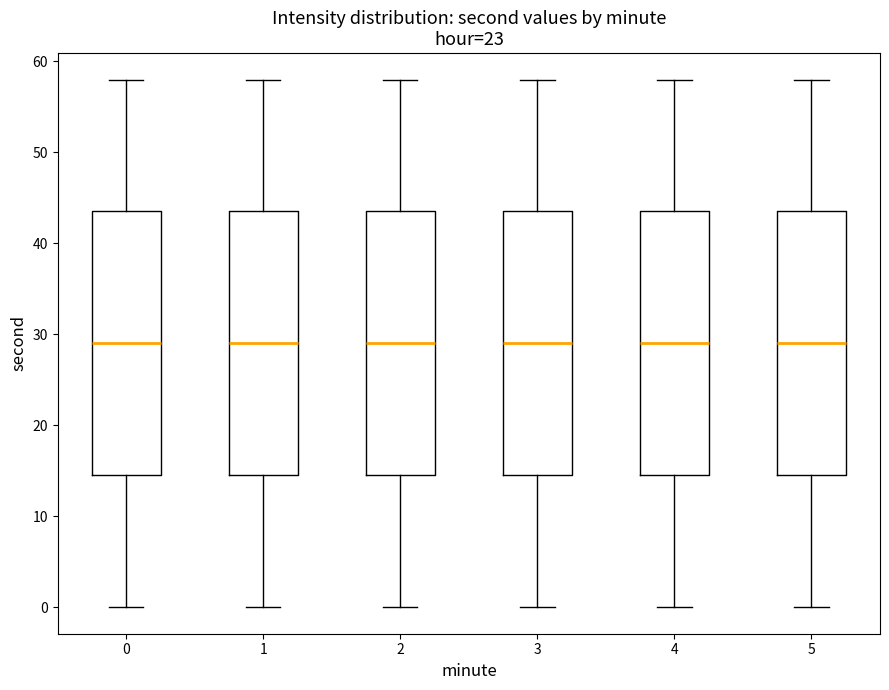

Reading left to right, transcribe this box plot: for each box, give where its median line is, the range the box spans, and where its two whiskers end, as read against the y-axis. The values are not printed on the chart, so give them approximately, as read against the axis.

0: median 29, box 15 to 44, whiskers 0 to 58
1: median 29, box 15 to 44, whiskers 0 to 58
2: median 29, box 15 to 44, whiskers 0 to 58
3: median 29, box 15 to 44, whiskers 0 to 58
4: median 29, box 15 to 44, whiskers 0 to 58
5: median 29, box 15 to 44, whiskers 0 to 58